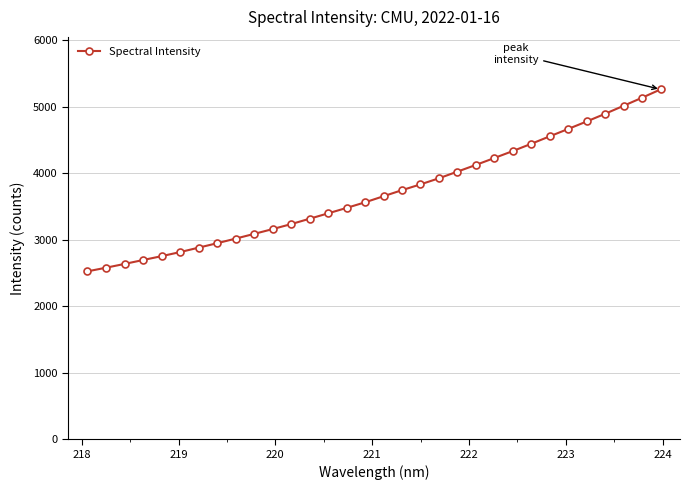

What is the smallest value displayed?

2525.1